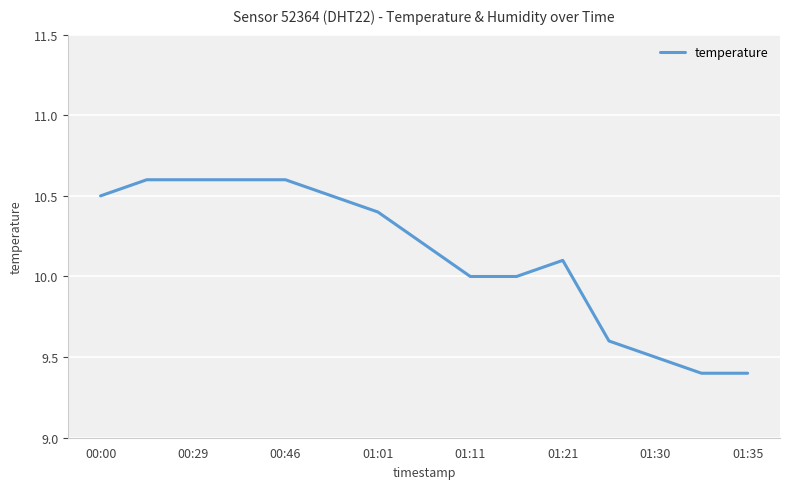

What is the difference between the maximum and minimum values?

1.2